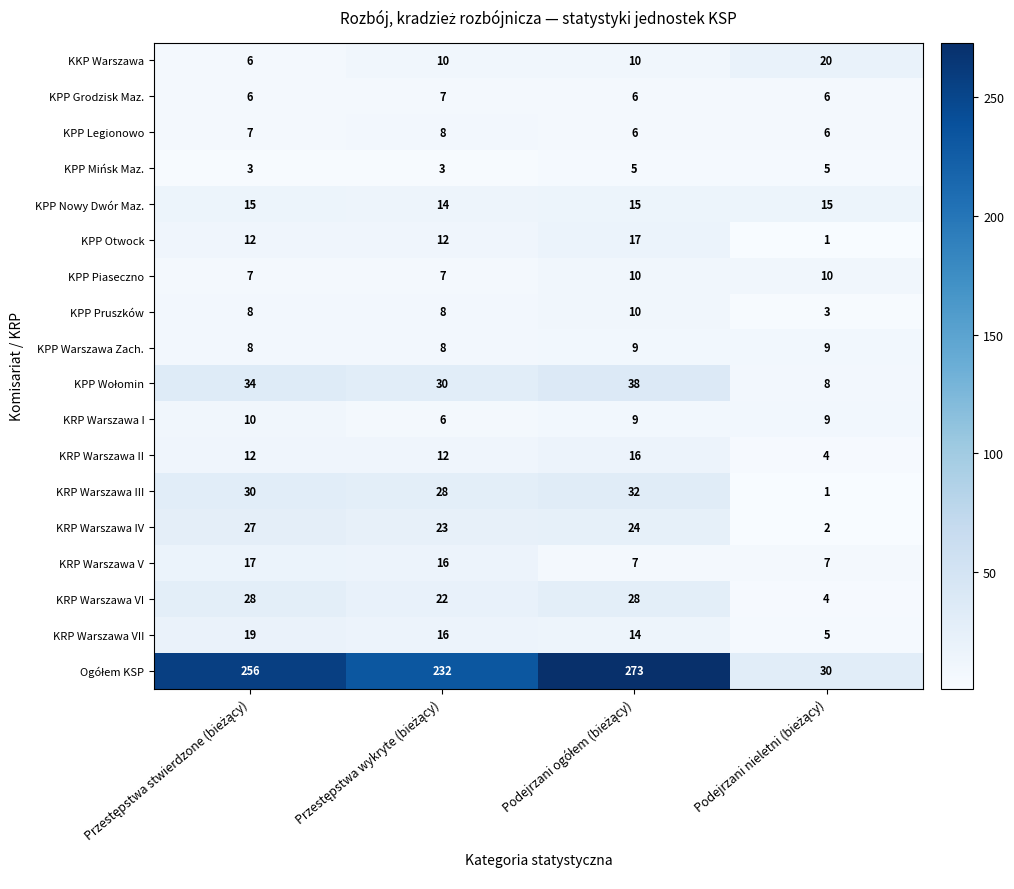

How many KRP Warszawa V values are between 7 and 17?

4